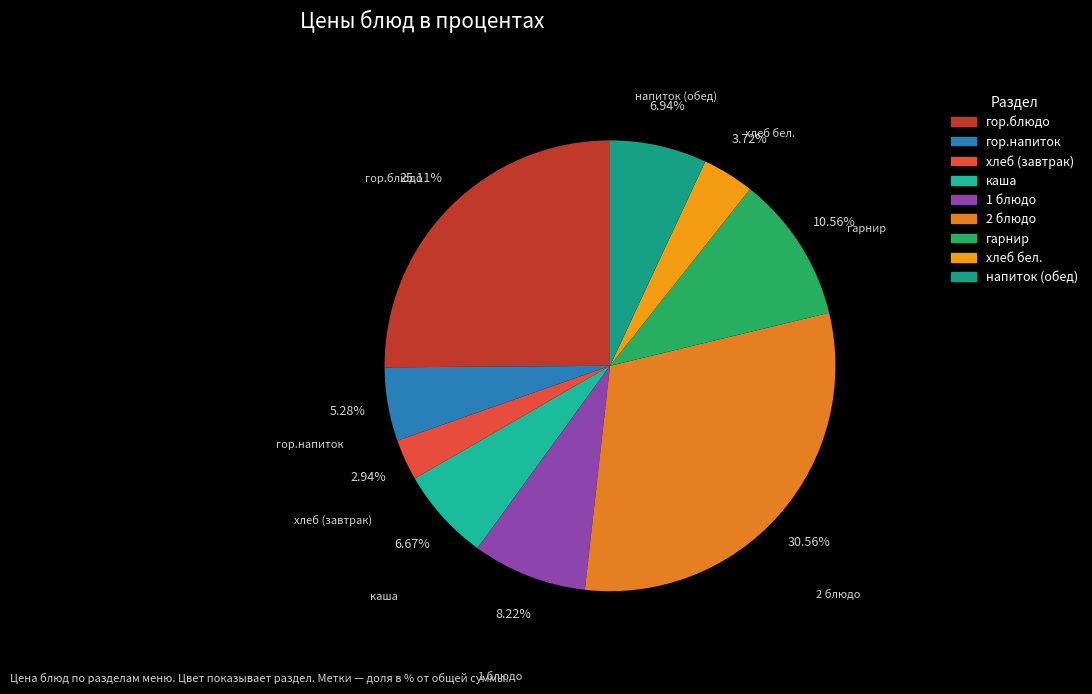

How many slices are in this pie chart?

9